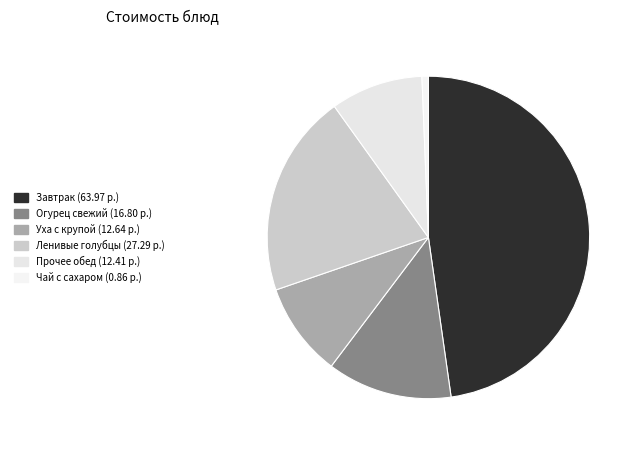

What is the smallest slice in the pie chart?

Чай с сахаром